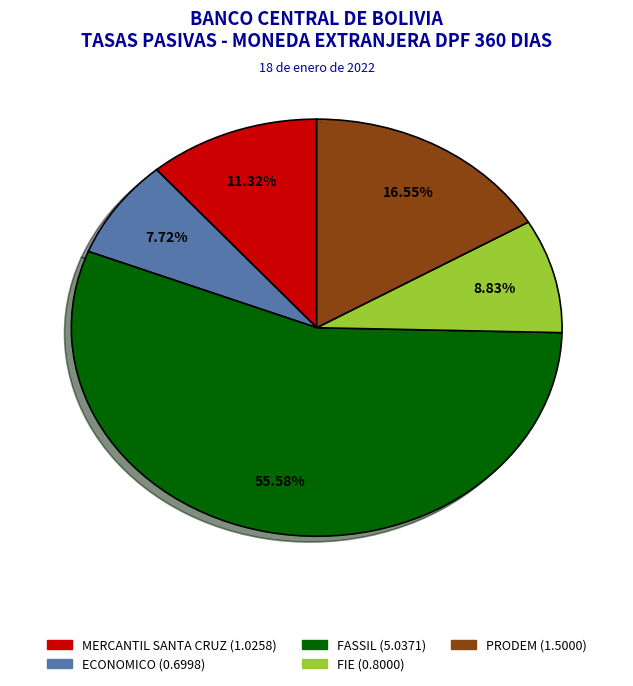

Is there a majority slice in this chart?

Yes